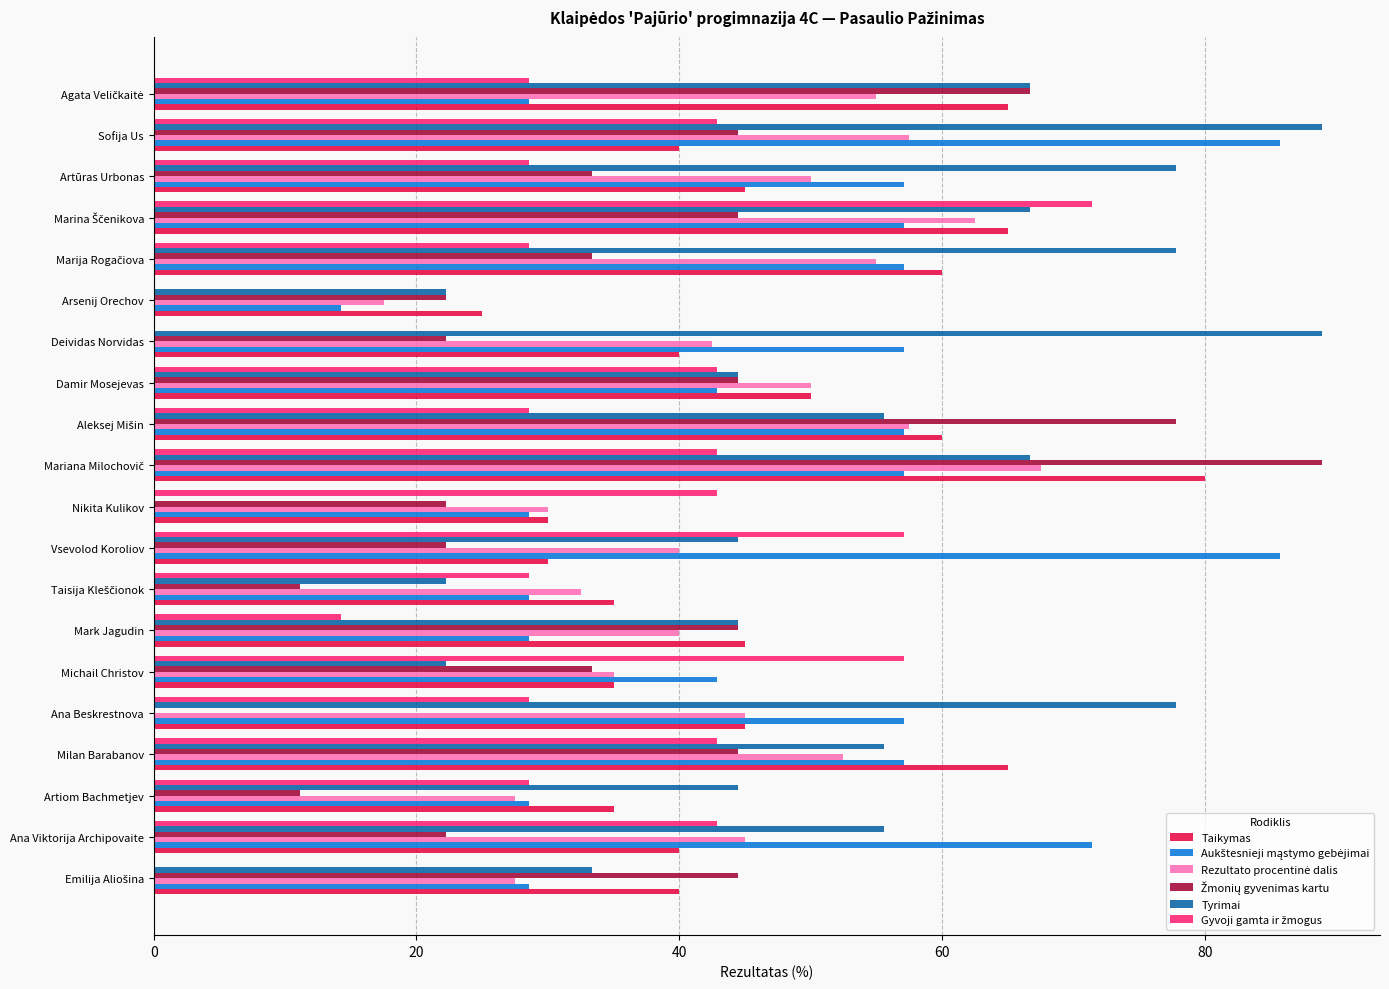

What is the maximum value shown in the chart?

88.9